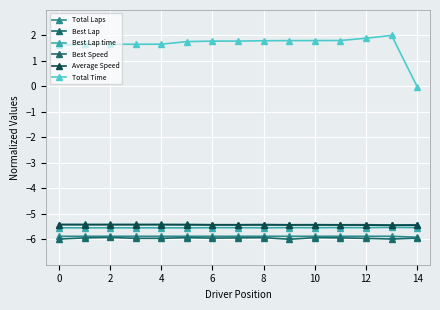

How many categories are shown in the chart?

15